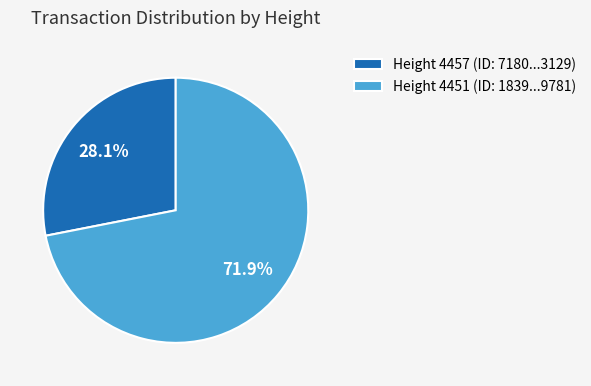

Count the number of slices in the pie.

2